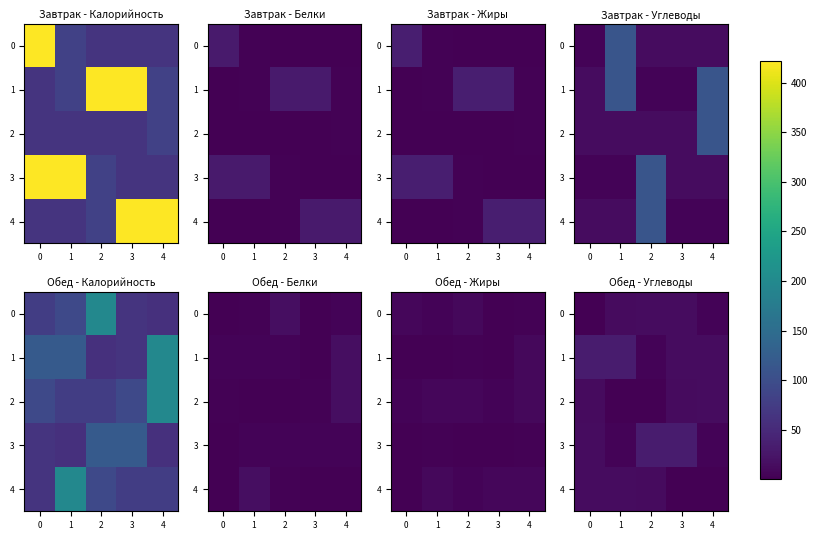

What is the minimum value for 4?

0.9